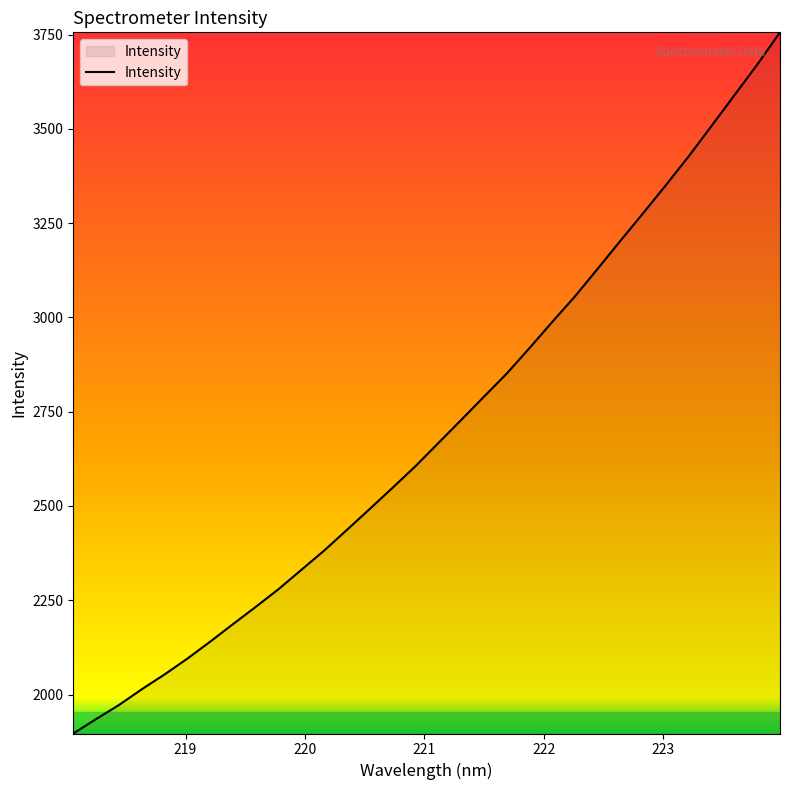

What is the difference between the maximum and minimum values?

1859.7